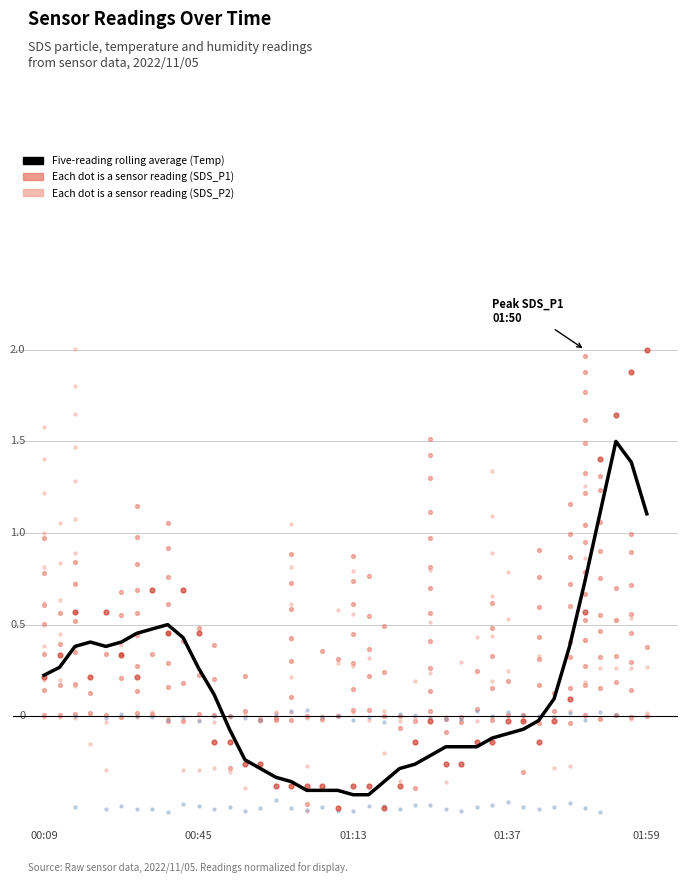

Is the value of Each point is a sensor reading (Temp) at 12 greater than the value of Five-reading rolling average (Temp) at 39?

No